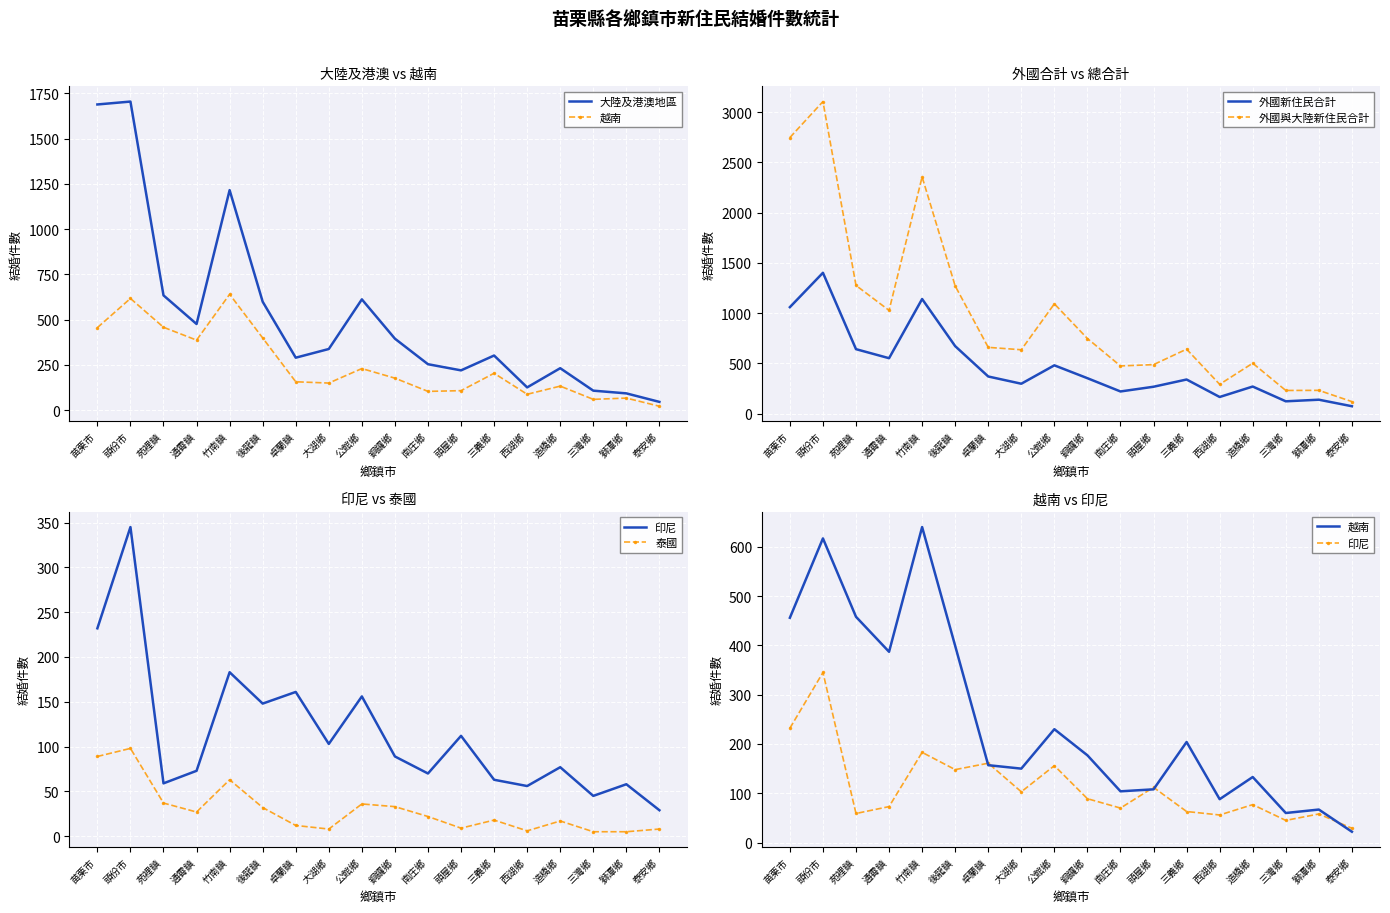

List the labels in order of 越南 value, largest first.

竹南鎮, 頭份市, 苑裡鎮, 苗栗市, 後龍鎮, 通霄鎮, 公館鄉, 三義鄉, 銅鑼鄉, 卓蘭鎮, 大湖鄉, 造橋鄉, 頭屋鄉, 南庄鄉, 西湖鄉, 獅潭鄉, 三灣鄉, 泰安鄉